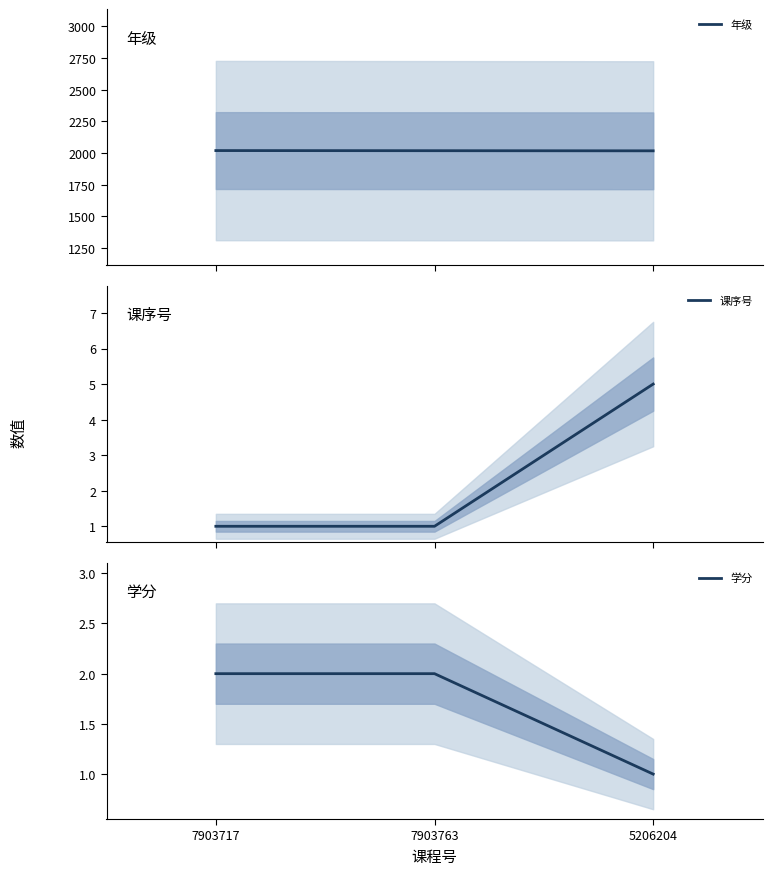

At which category is the sum across all series the highest?

5206204